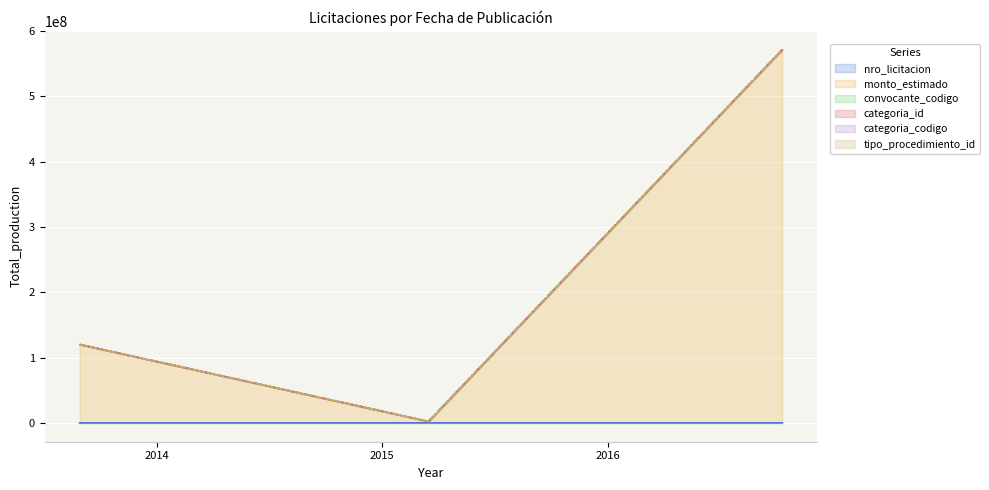

Which series has the largest total across all categories?

categoria_id